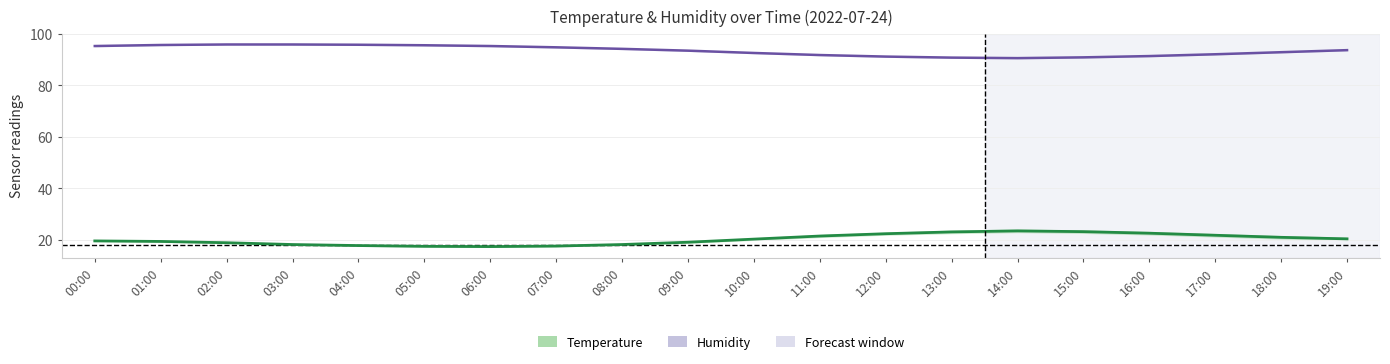

Reading left to right, extract all data points from this chart.

Humidity: 95.3	95.7	95.9	95.9	95.8	95.6	95.3	94.8	94.2	93.5	92.6	91.8	91.2	90.8	90.6	90.9	91.4	92.1	92.9	93.7
Temperature: 19.6	19.4	18.9	18.2	17.8	17.5	17.4	17.6	18.2	19.1	20.3	21.5	22.4	23.1	23.5	23.2	22.6	21.8	21.0	20.4